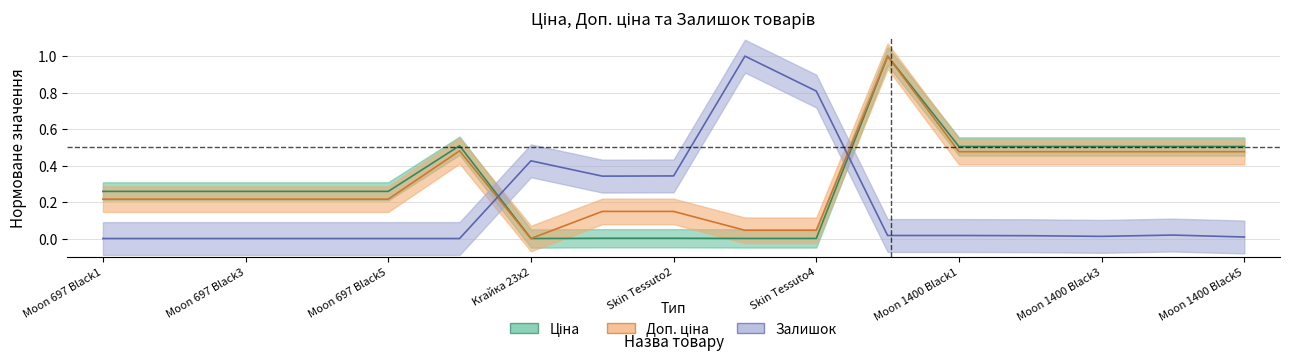

In Залишок, how many points are higher than both neighbors (excluding endpoints)?

3